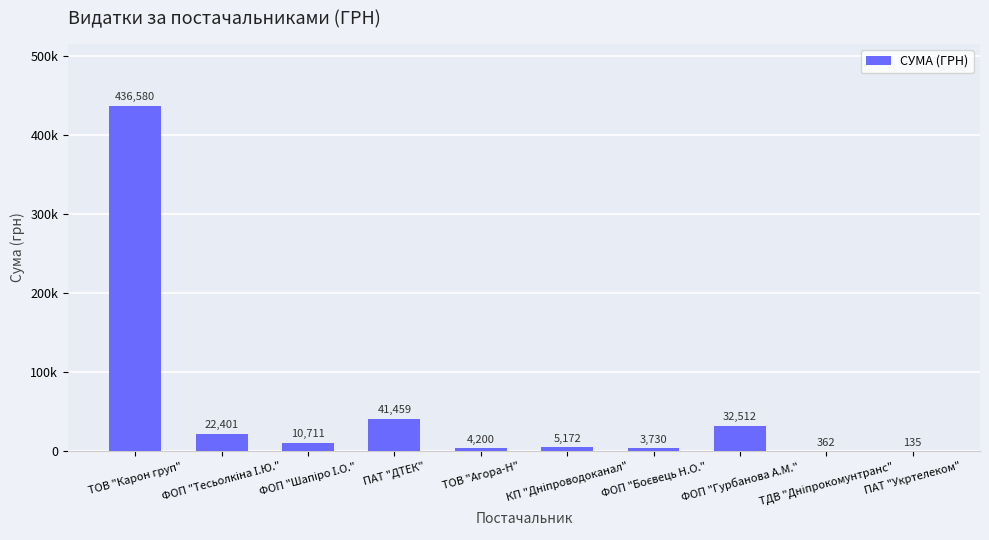

Rank the categories by value from highest to lowest.

ТОВ "Карон груп", ПАТ "ДТЕК", ФОП "Гурбанова А.М.", ФОП "Тесьолкіна І.Ю.", ФОП "Шапіро І.О.", КП "Дніпроводоканал", ТОВ "Агора-Н", ФОП "Боєвець Н.О.", ТДВ "Дніпрокомунтранс", ПАТ "Укртелеком"